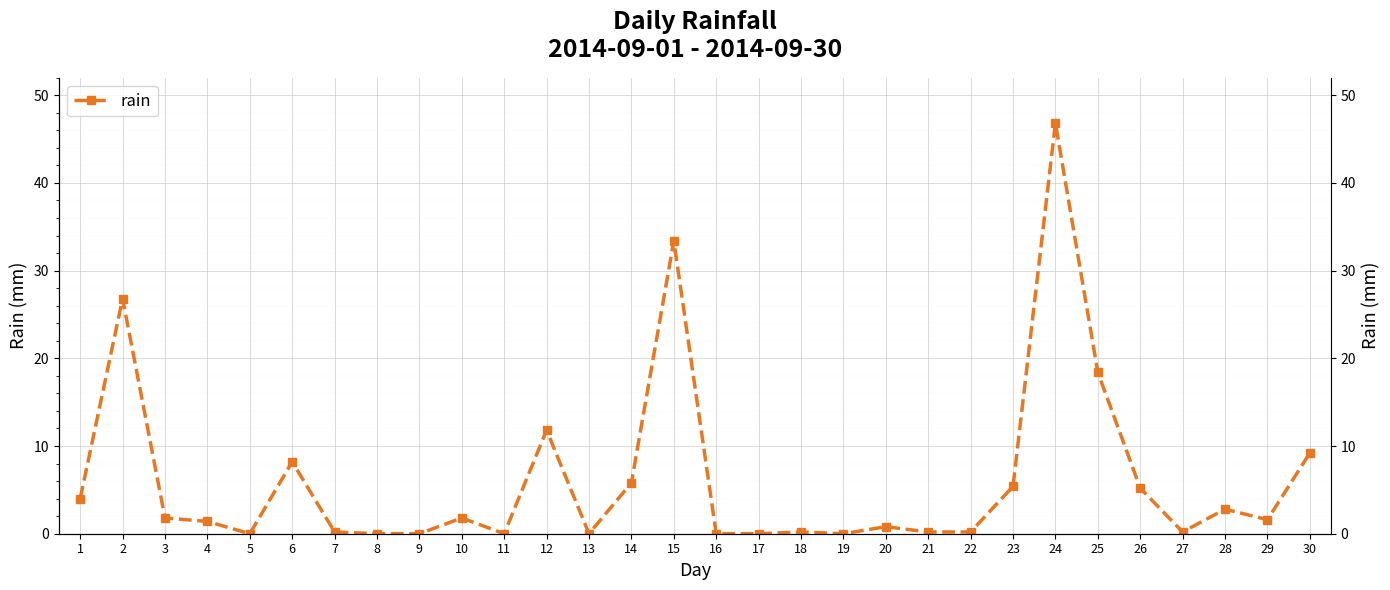

Is this an area chart (filled region under the line)?

No